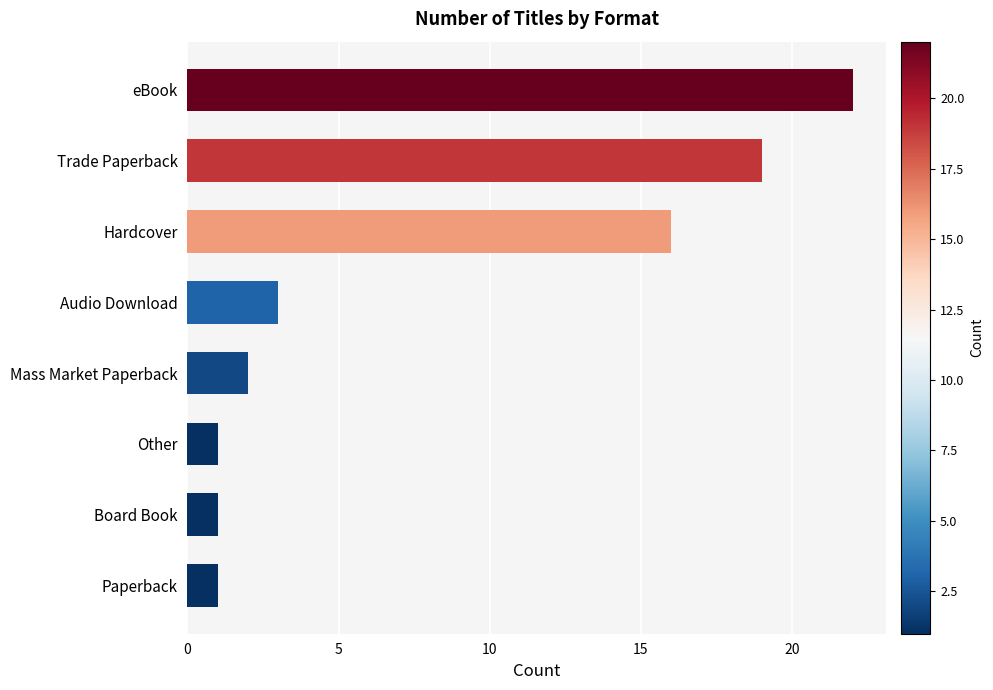

Where is the data nearest to the value 11?

Hardcover